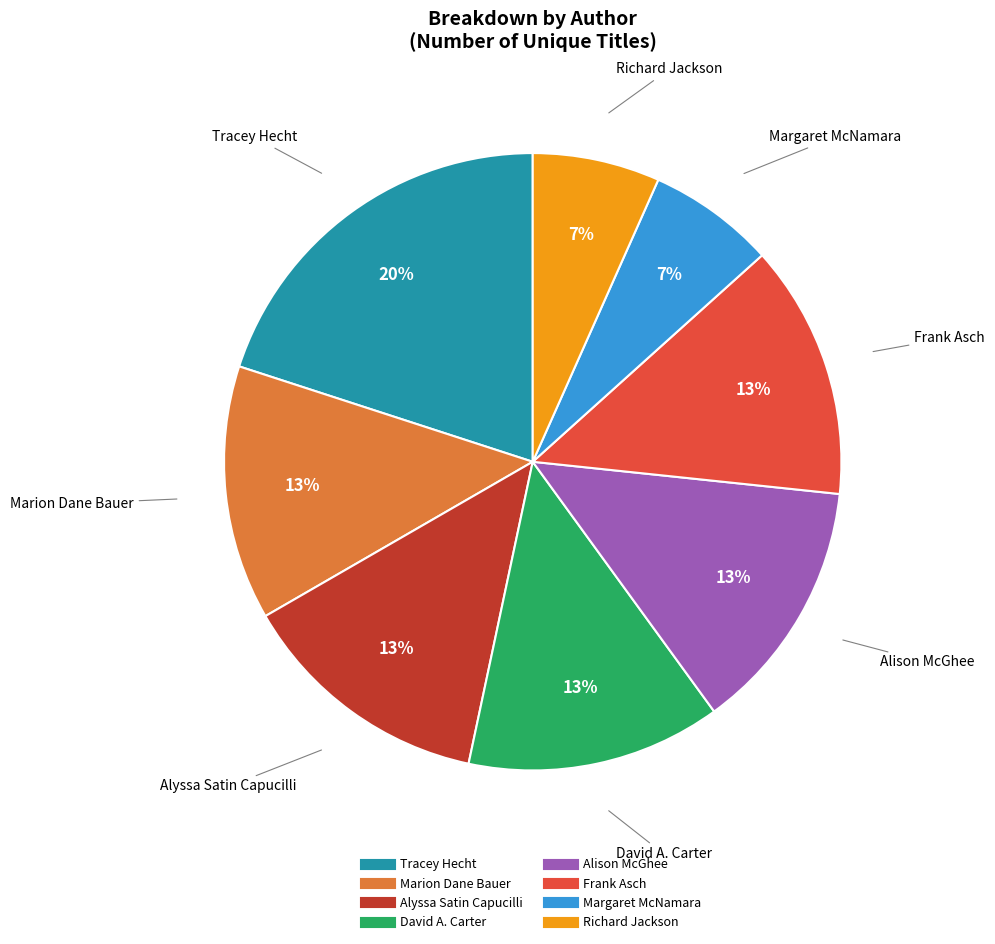

How many segments does this pie chart have?

8